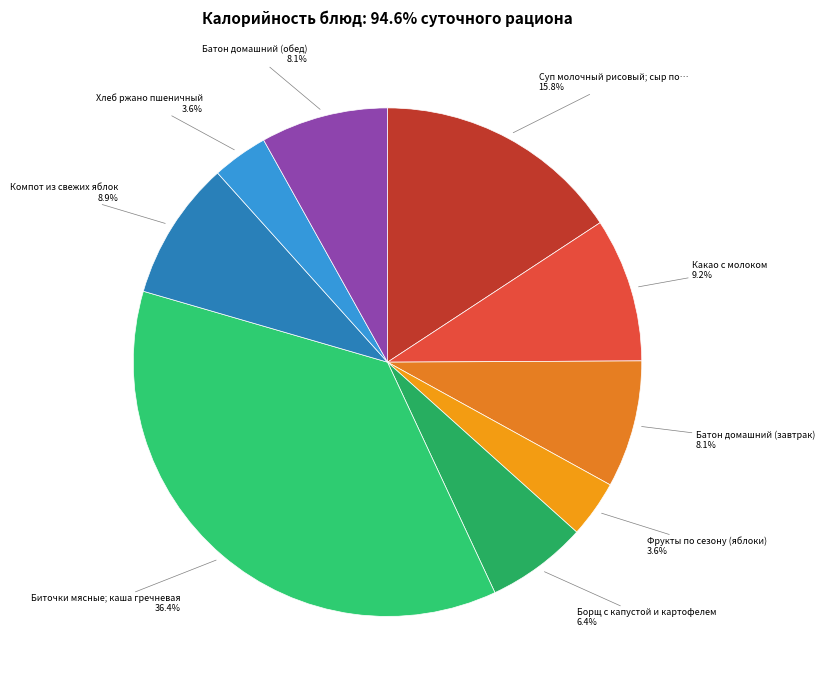

Count the number of slices in the pie.

9